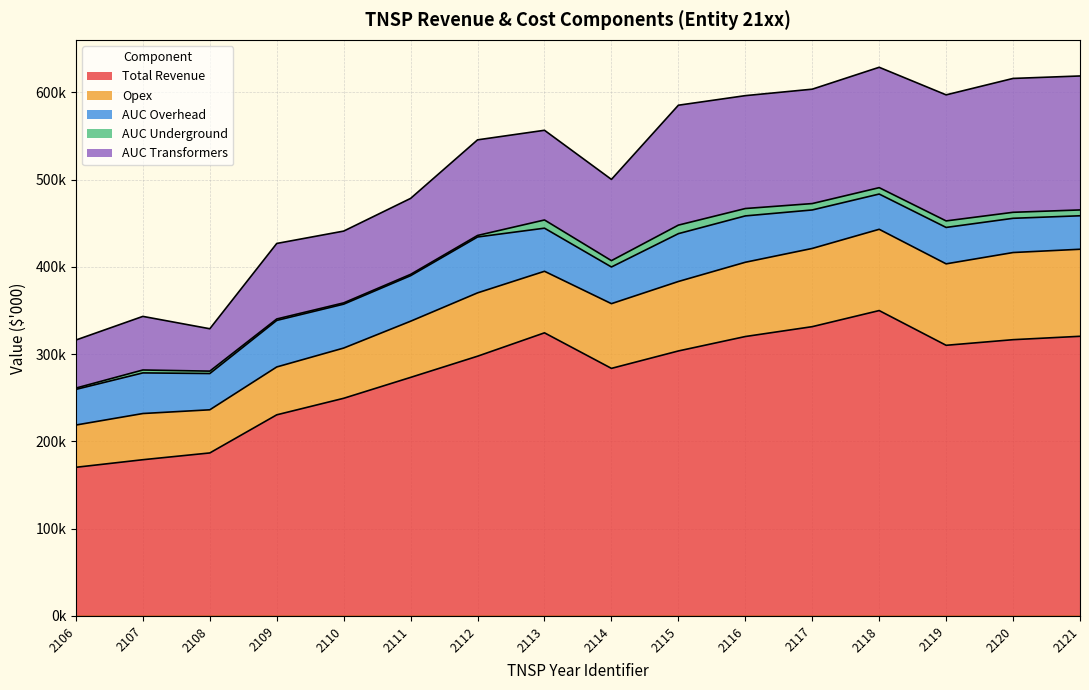

At which label does AUC Transformers reach its minimum?

2108